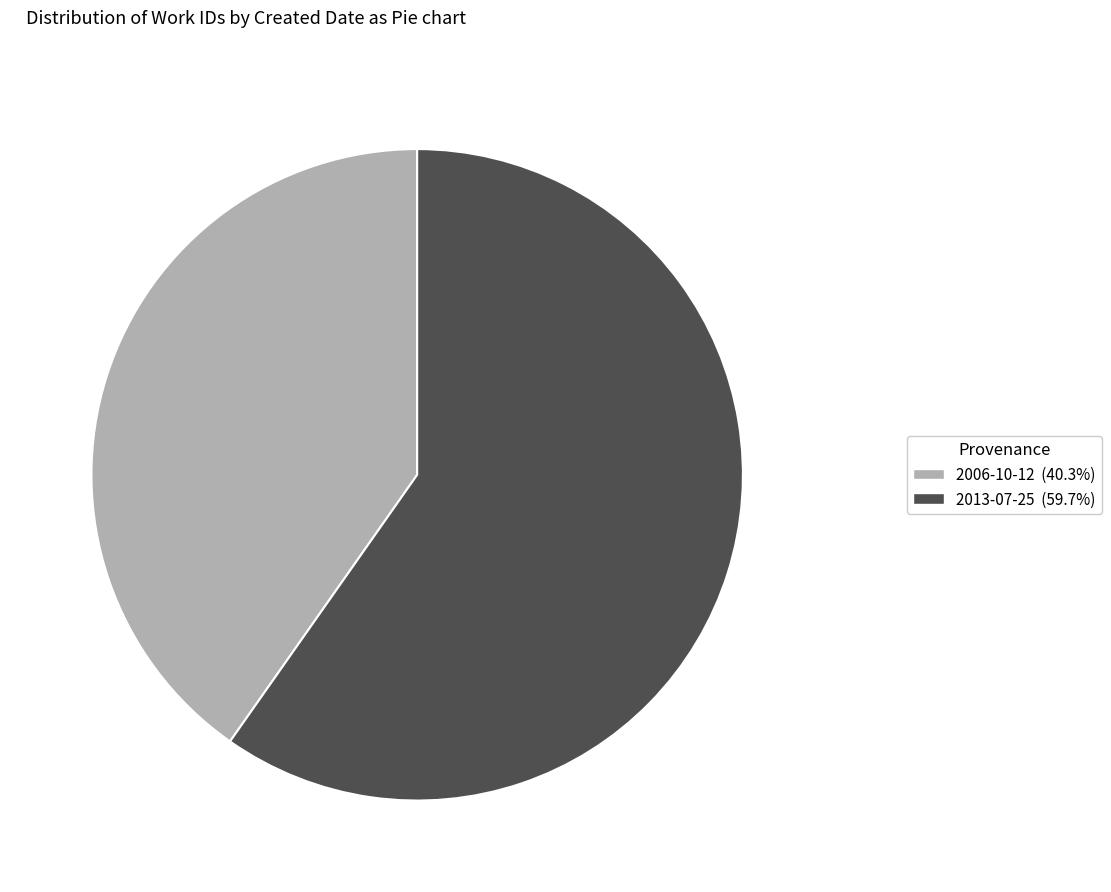

Which category has the biggest portion of the pie?

2013-07-25